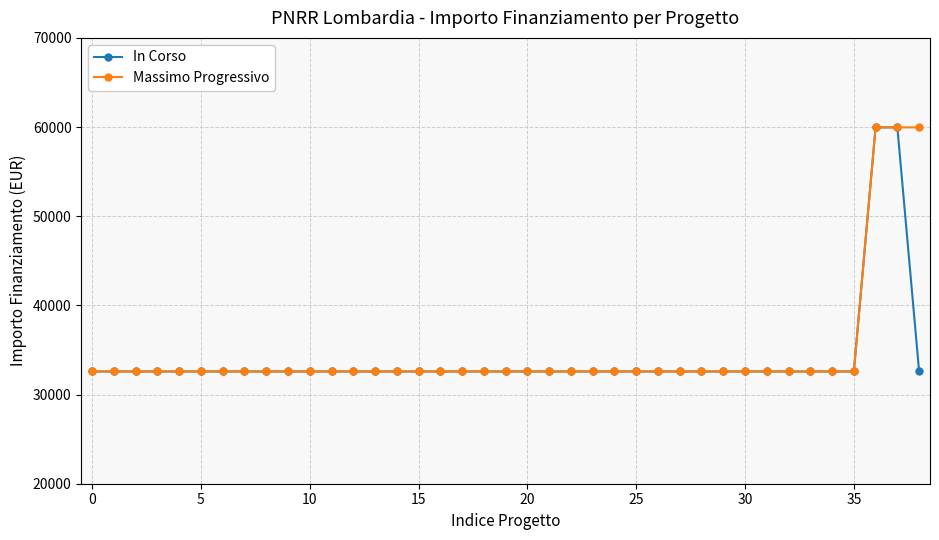

Which series has the largest total across all categories?

Massimo Progressivo